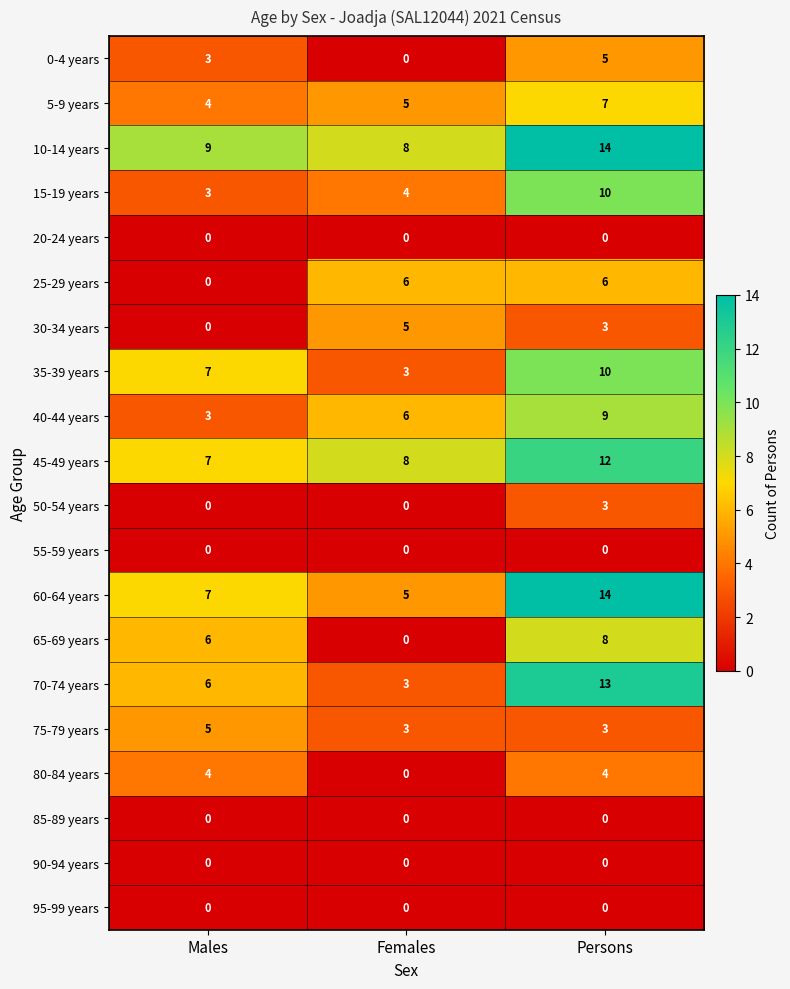

What is the difference between the highest and lowest values at Males?

9